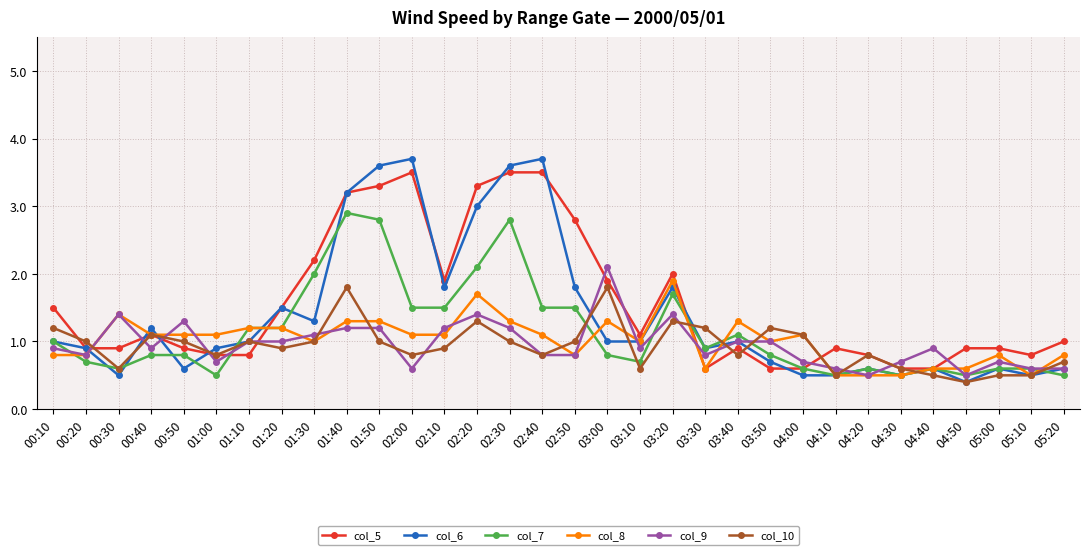

What is the value of the col_5 point at the 25th from the left?

0.9